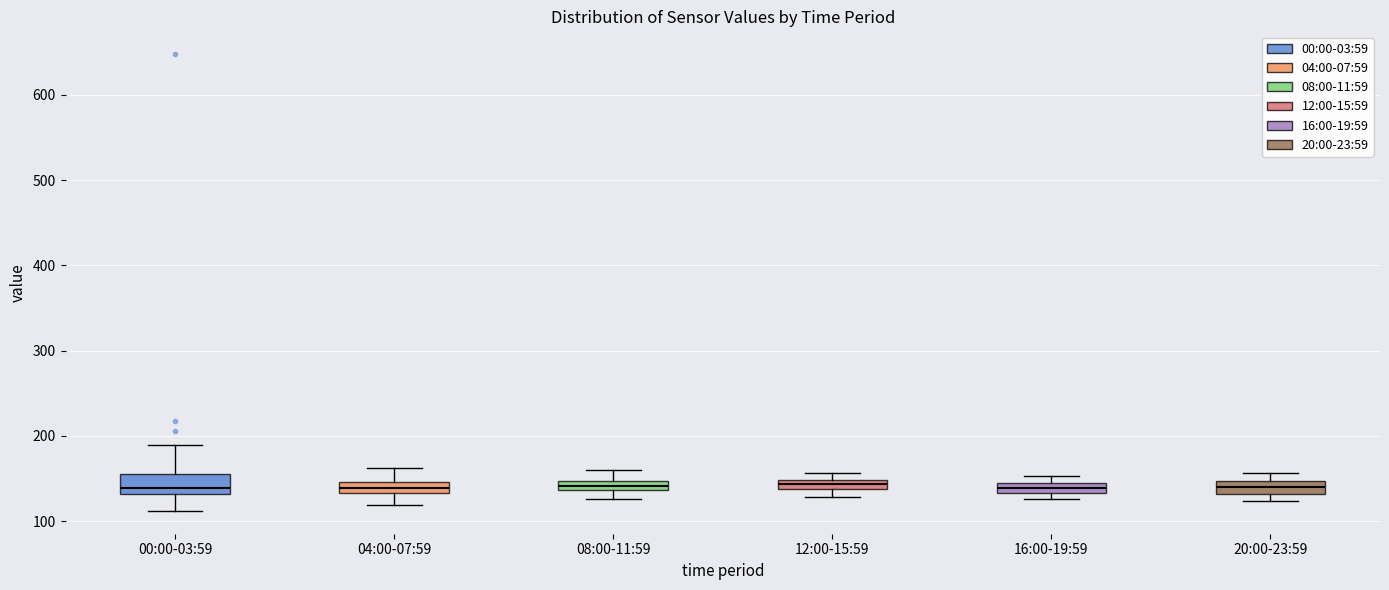

Where is the upper edge of the box for 12:00-15:59 on the y-axis? The values are not printed on the chart, so give them approximately, as read against the axis.

150